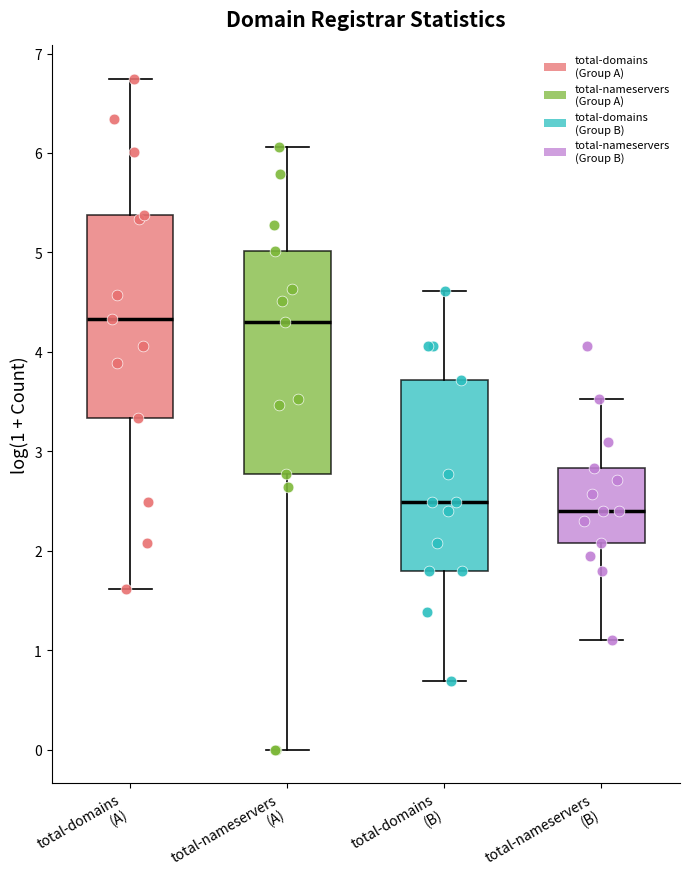

Where is the lower edge of the box for total-domains (A) on the y-axis? The values are not printed on the chart, so give them approximately, as read against the axis.

3.3